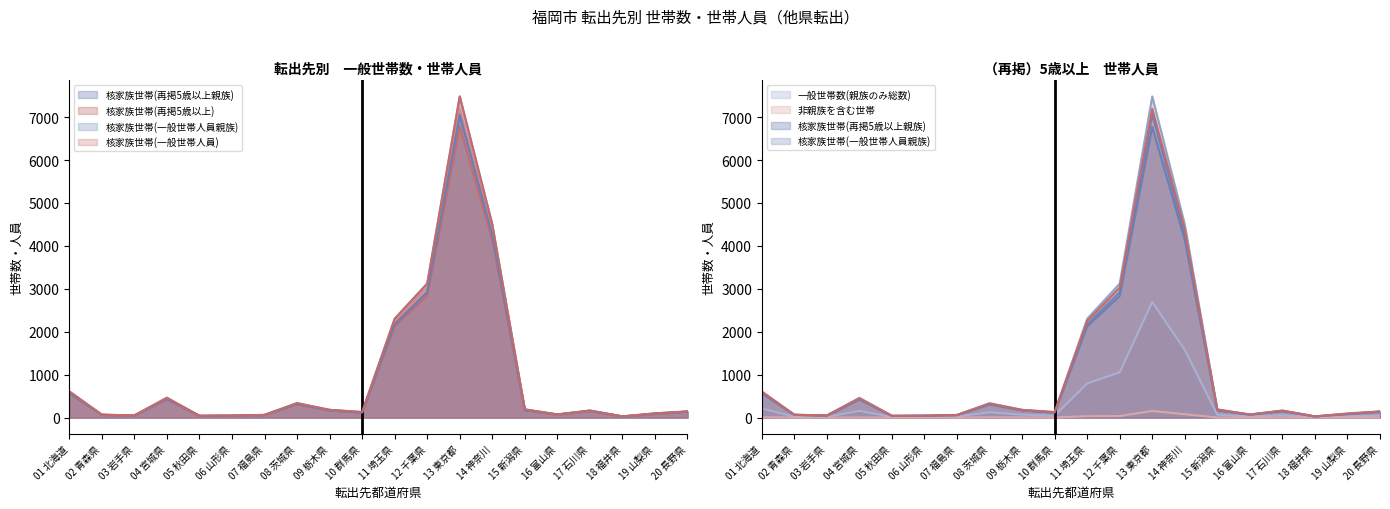

At 12 千葉県, list the series in order from smallest to largest.

非親族を含む世帯, 一般世帯数(親族のみ総数), 核家族世帯(再掲5歳以上), 核家族世帯(再掲5歳以上親族), 核家族世帯(一般世帯人員), 核家族世帯(一般世帯人員親族)